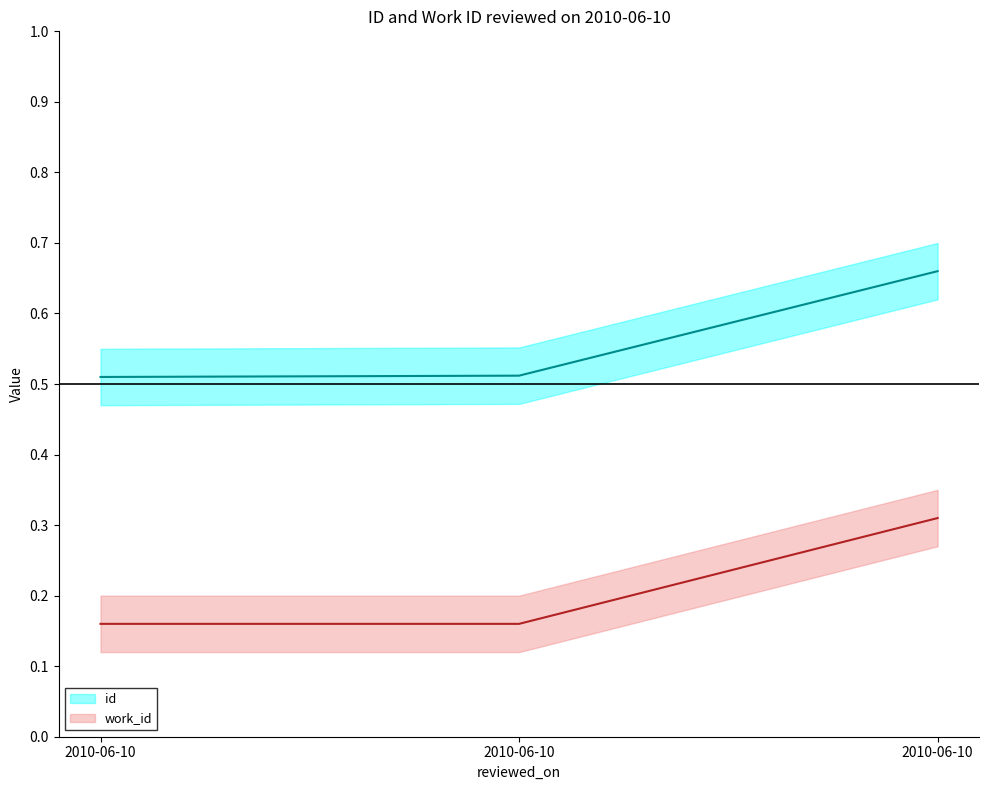

How many lines are shown in the chart?

2